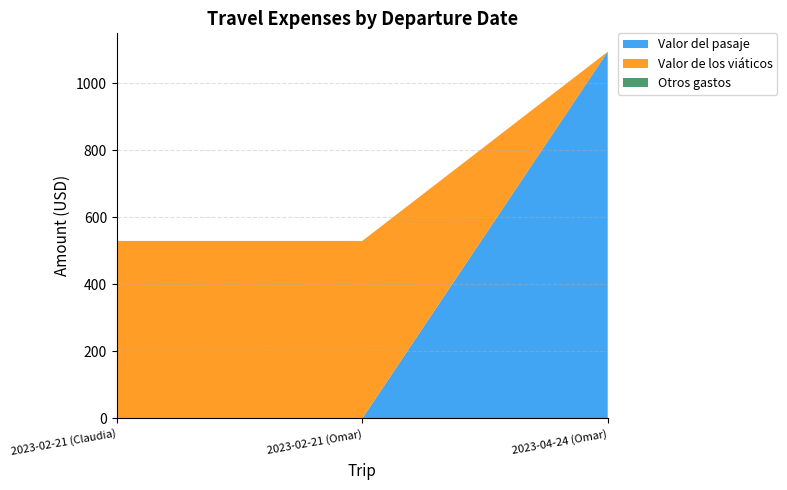

Reading left to right, what are all the values shown in this chart?

Valor del pasaje: 0	0	1095
Valor de los viáticos: 530	530	0
Otros gastos: 0	0	0